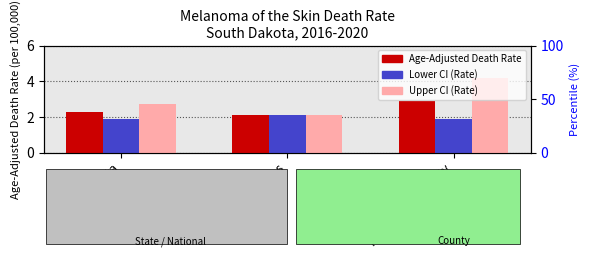

True or false: Upper CI has a value of 3.4 at United States.

False